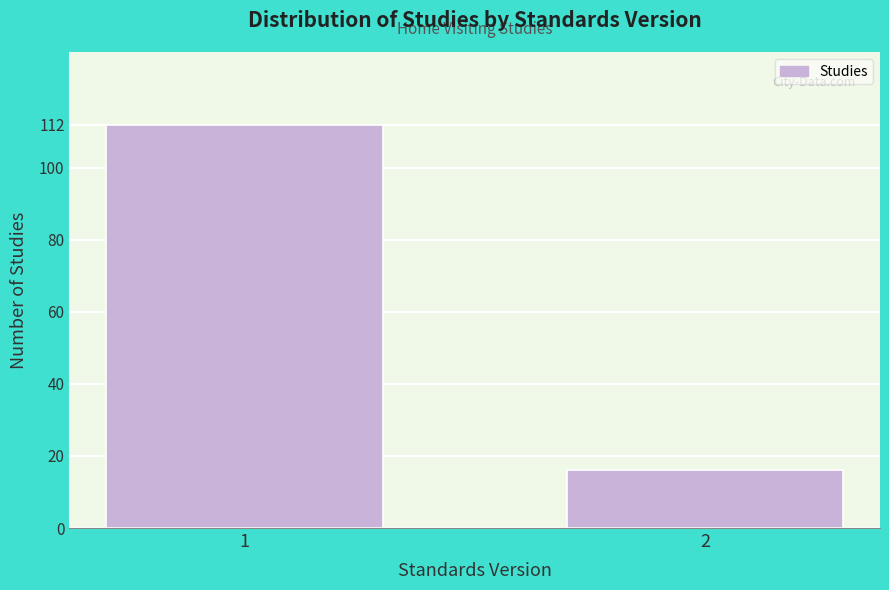

Reading left to right, list all the values displayed in this chart.

112	16